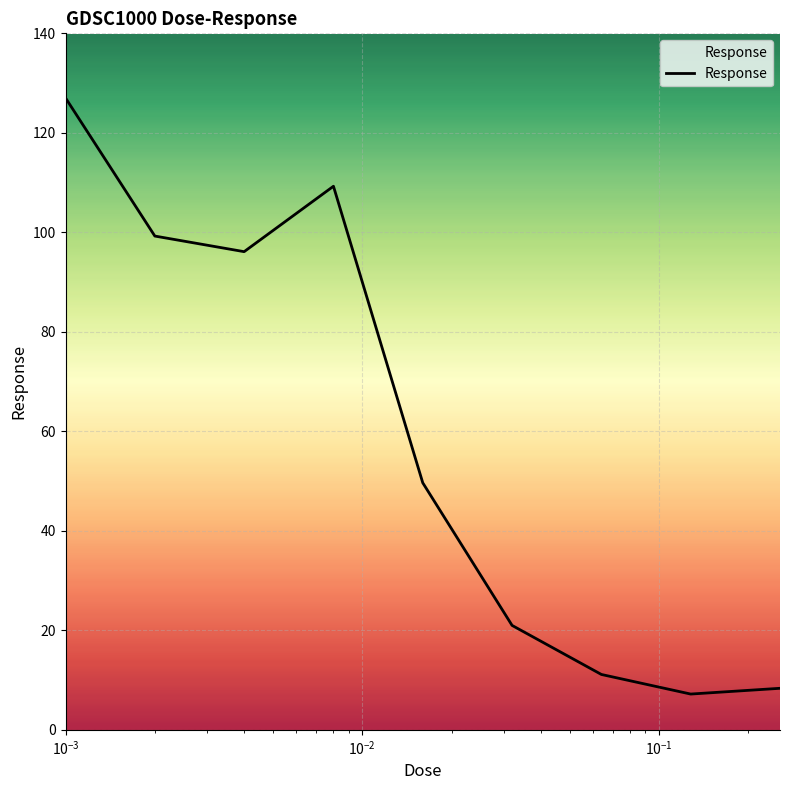

Reading left to right, list all the values displayed in this chart.

127.0	99.3	96.1	109.3	49.6	21.0	11.1	7.2	8.3